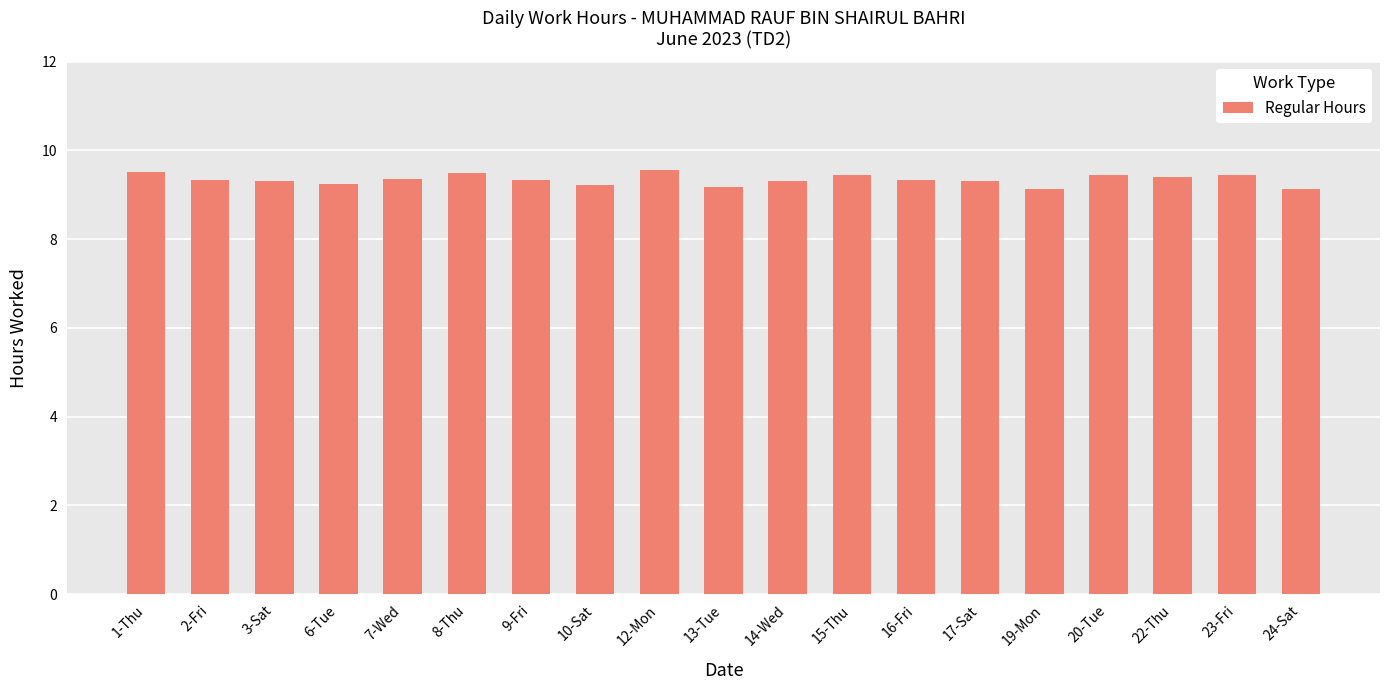

What is the greatest value displayed?

9.6